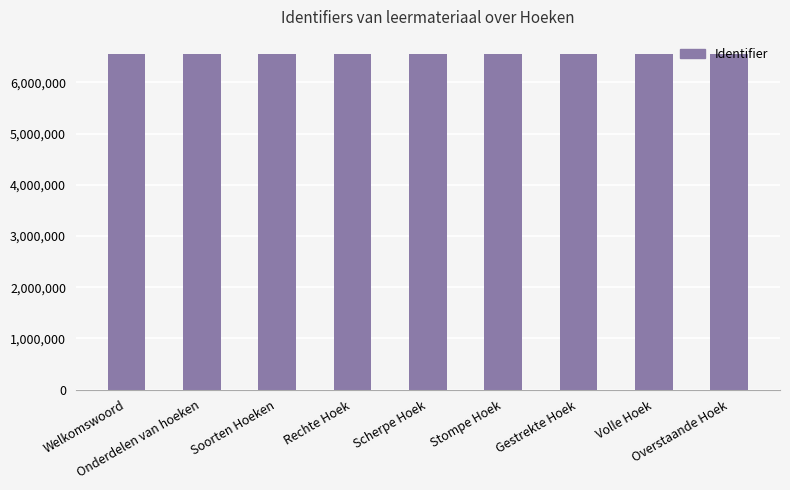

What is the value of the 7th bar from the left?

6559061